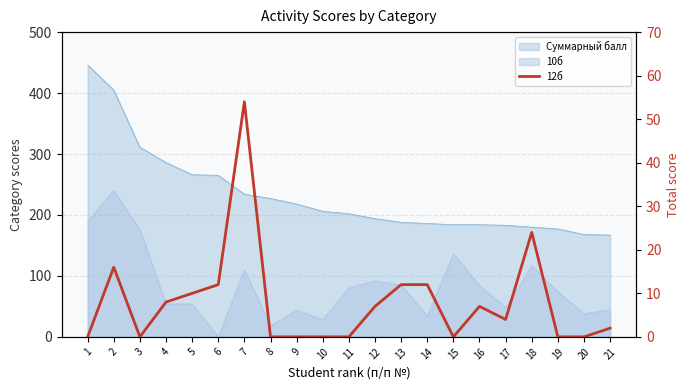

Reading right to left, what are all the values shown in this chart?

2	0	0	24	4	7	0	12	12	7	0	0	0	0	54	12	10	8	0	16	0